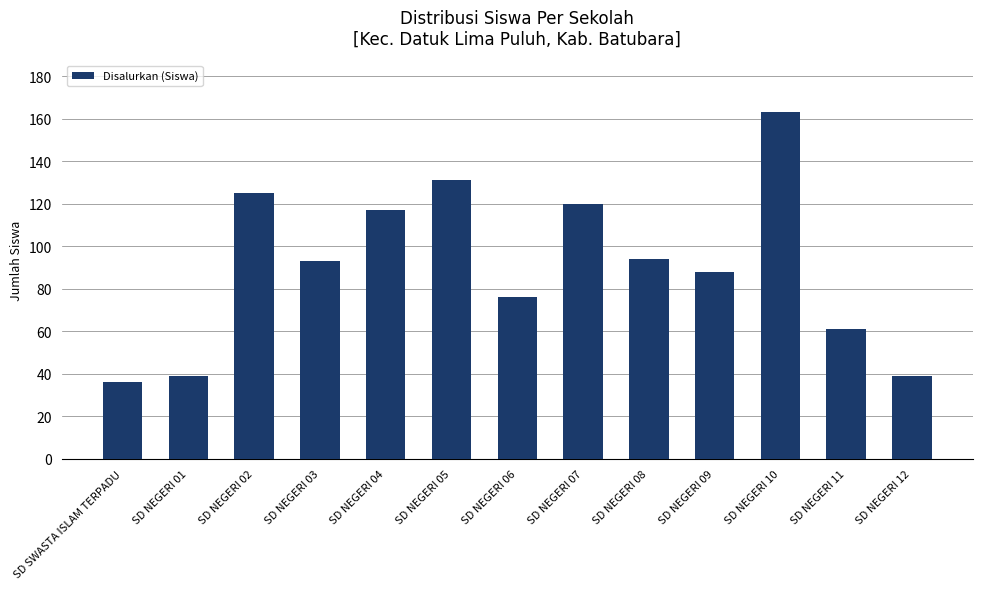

Reading left to right, extract all data points from this chart.

36	39	125	93	117	131	76	120	94	88	163	61	39